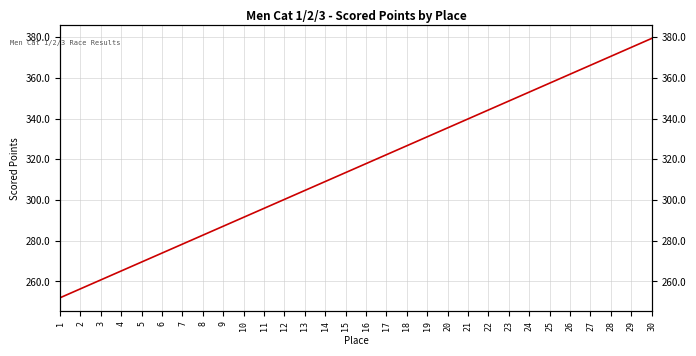

Reading right to left, what are all the values shown in this chart?

379.4	375.0	370.6	366.2	361.8	357.4	353.1	348.7	344.3	339.9	335.5	331.1	326.7	322.3	317.9	313.5	309.1	304.7	300.3	295.9	291.5	287.1	282.7	278.3	273.9	269.5	265.1	260.8	256.4	252.0